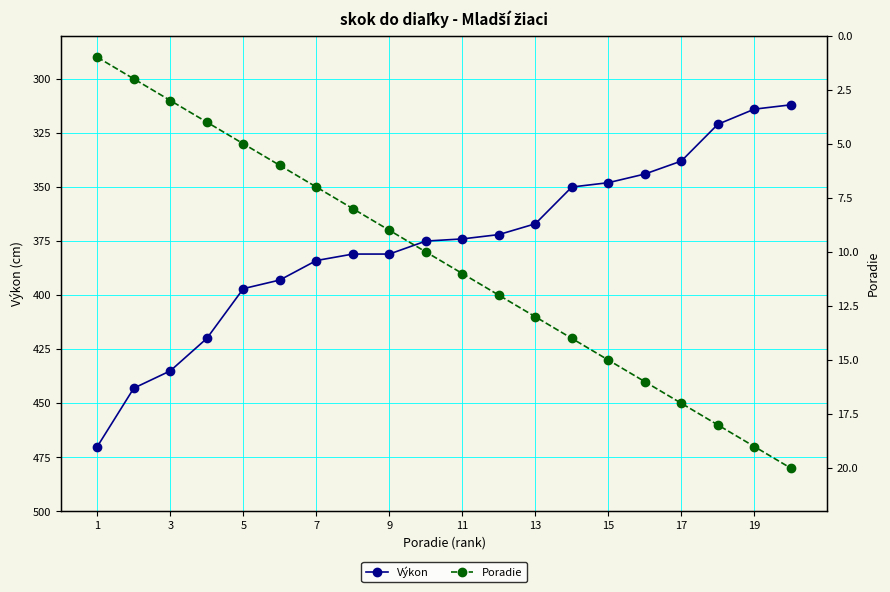

True or false: Výkon has a value of 106 at 17.

False